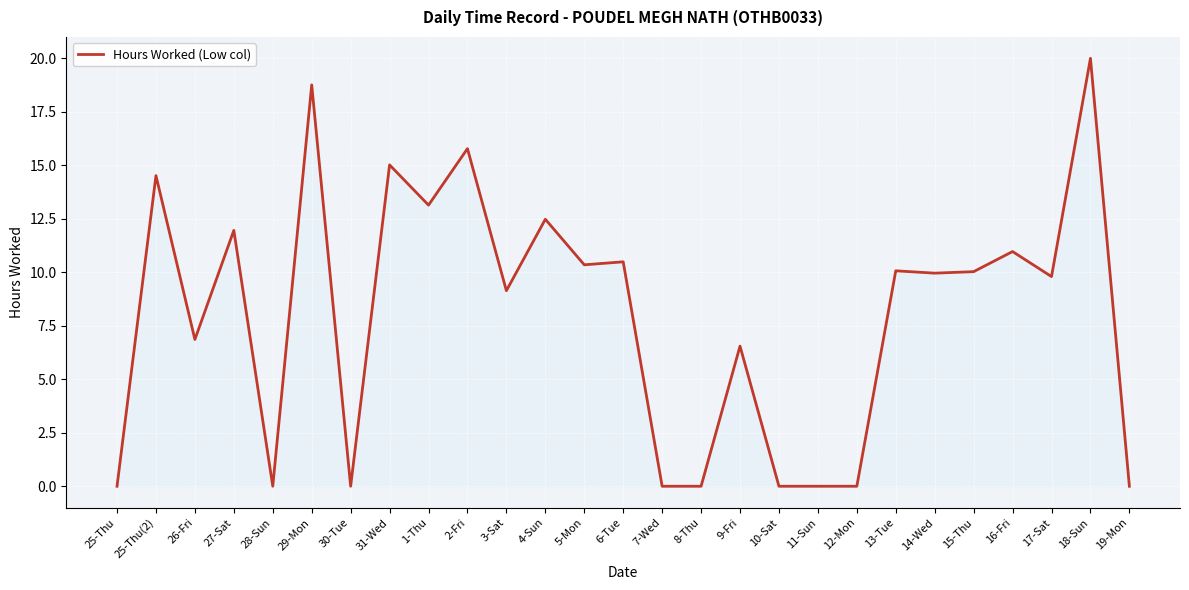

What is the approximate value at 26-Fri?

6.9